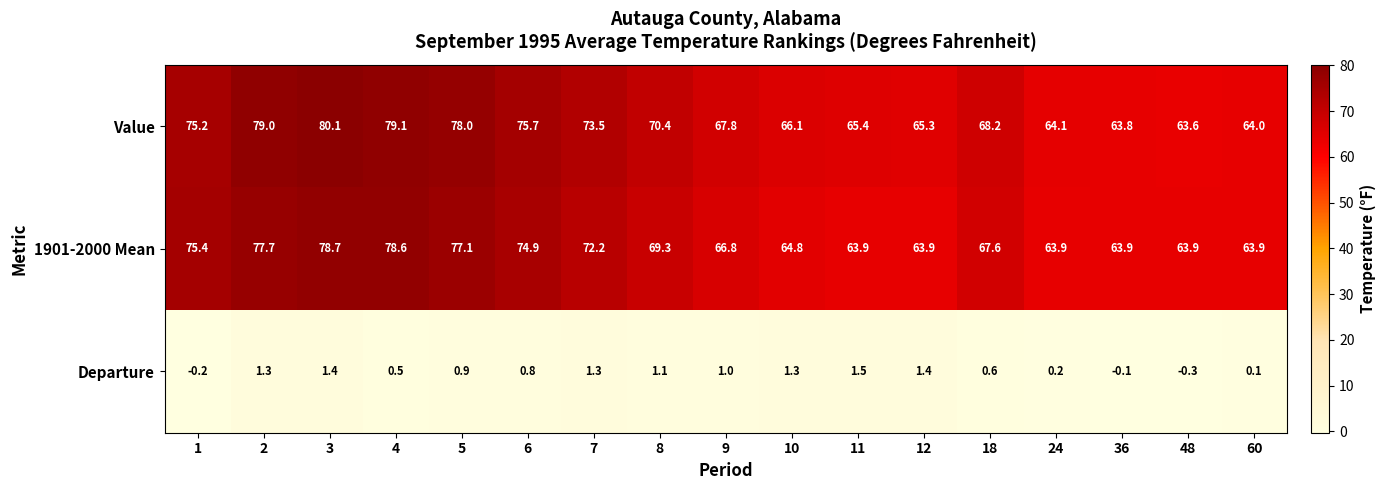

Rank the series at 18 from highest to lowest value.

Value, 1901-2000 Mean, Departure